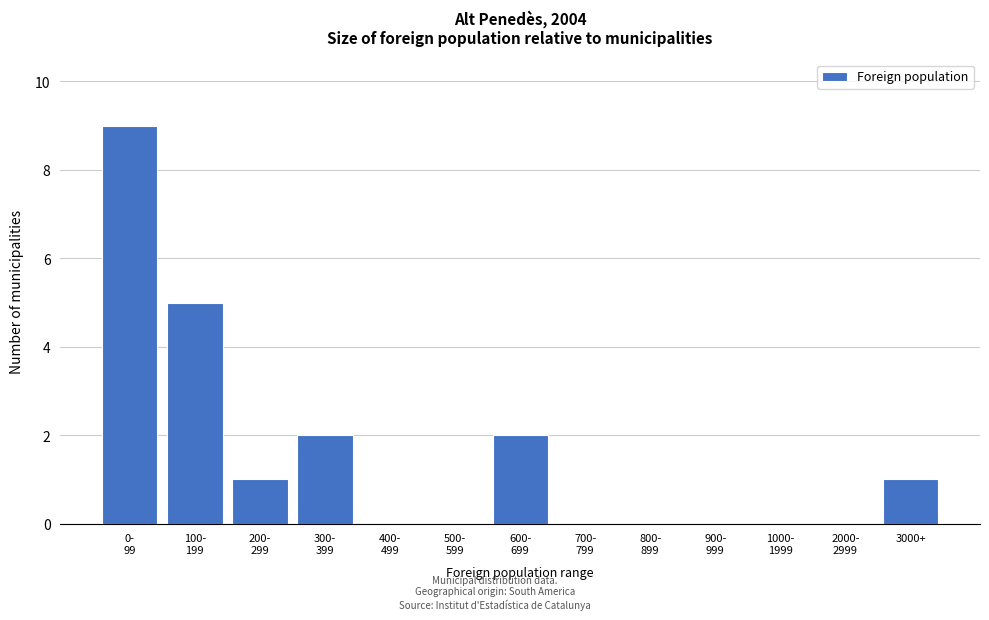

What is the maximum value shown in the chart?

9